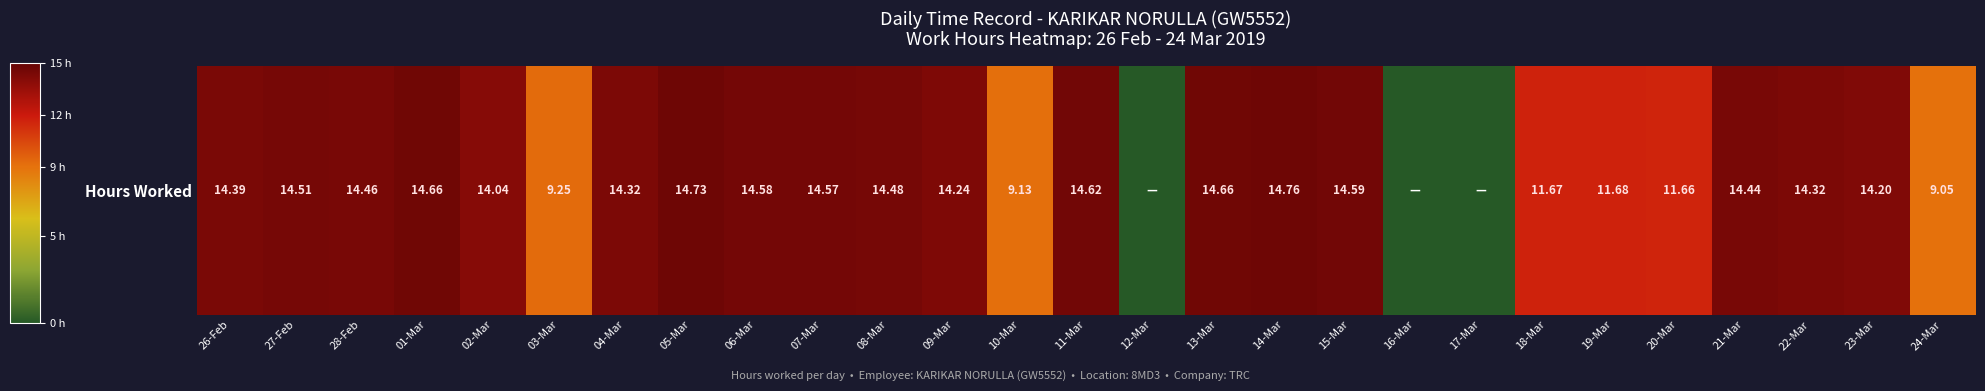

Reading left to right, transcribe all the data shown in this chart.

14.4	14.5	14.5	14.7	14.0	9.2	14.3	14.7	14.6	14.6	14.5	14.2	9.1	14.6	0.0	14.7	14.8	14.6	0.0	0.0	11.7	11.7	11.7	14.4	14.3	14.2	9.1